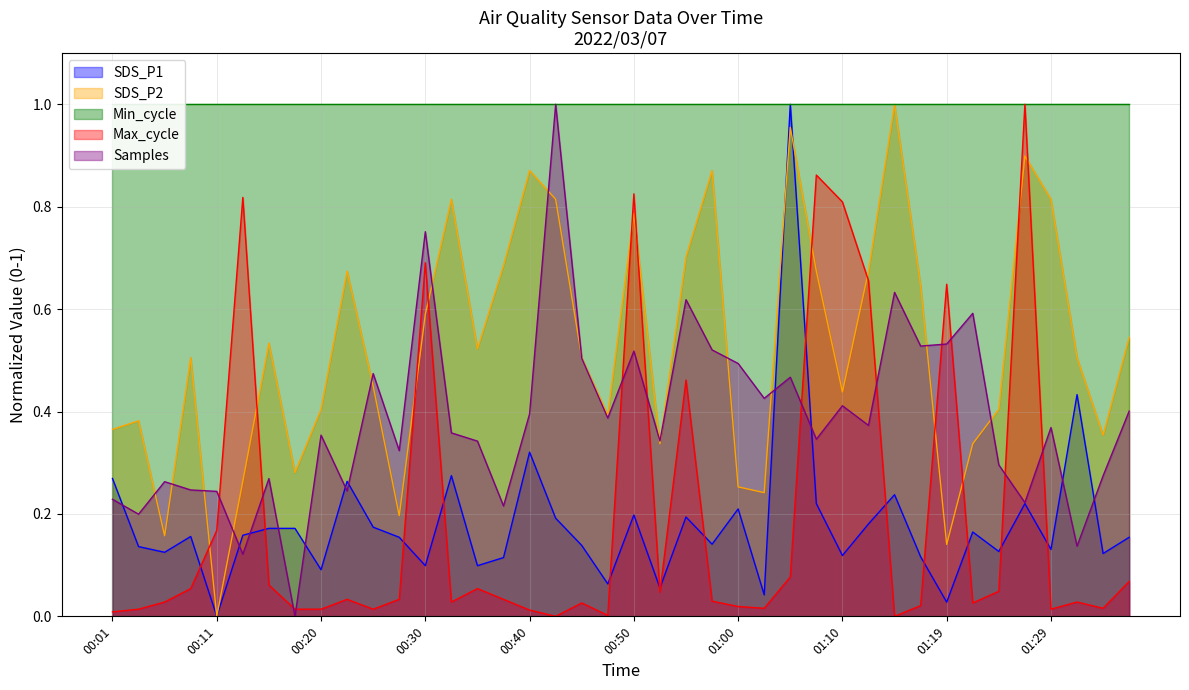

The value of Max_cycle at 00:08 is 0.0. True or false?

False